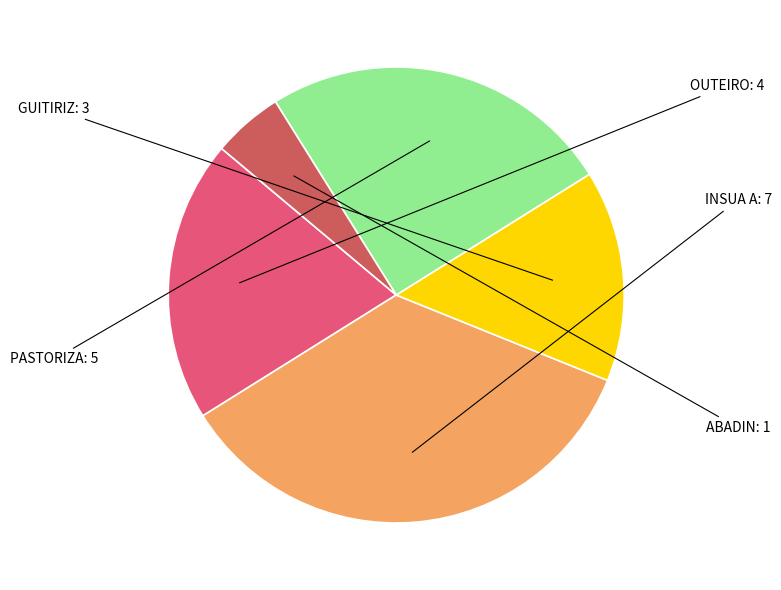

How many slices are in this pie chart?

5